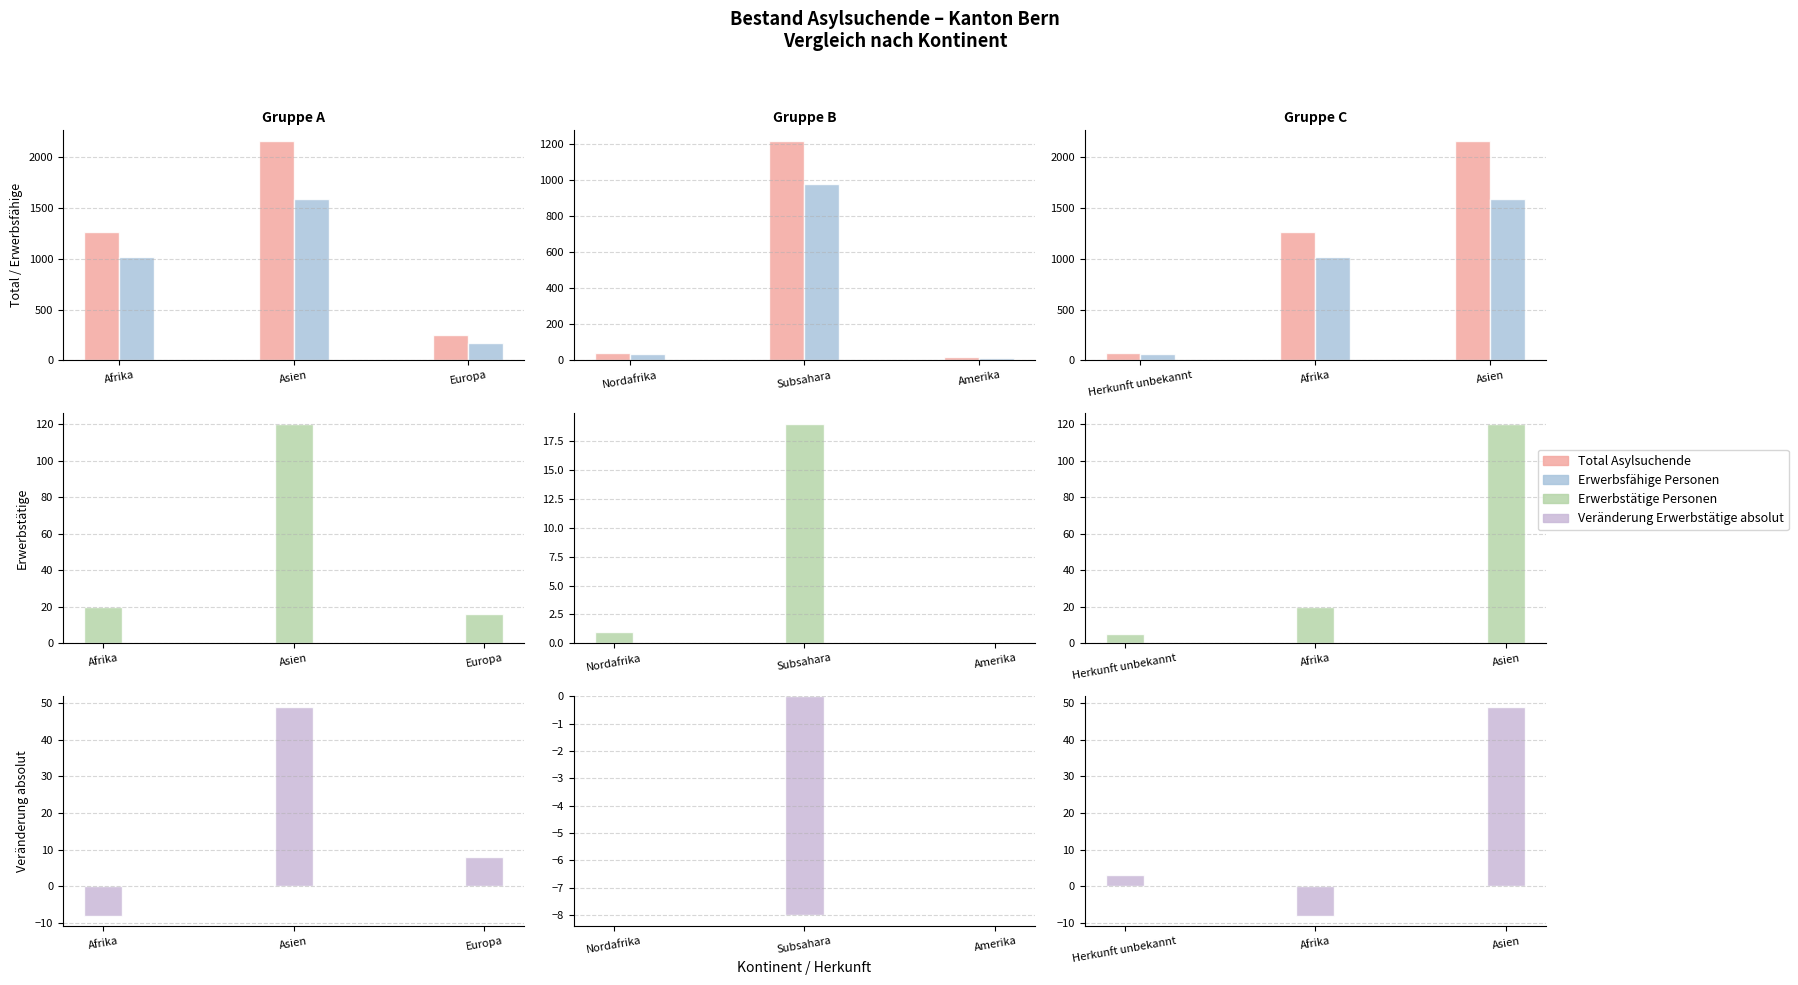

Reading right to left, transcribe all the data shown in this chart.

Total Asylsuchende: 2153	1260	69
Erwerbsfähige Personen: 1588	1019	61
Erwerbstätige Personen: 120	20	5
Veränderung Erwerbstätige absolut: 49	-8	3